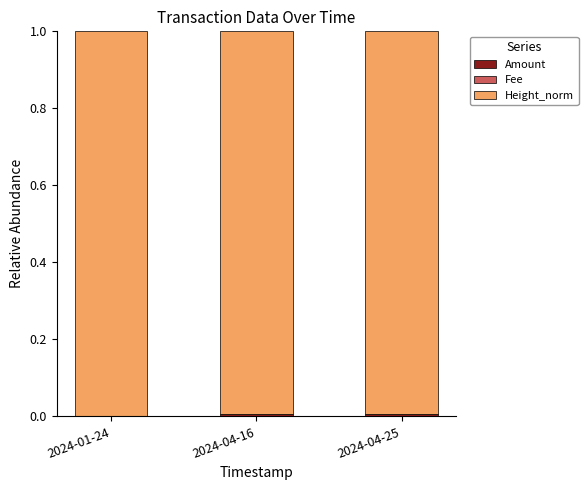

Between 2024-01-24 and 2024-04-25, which series saw the biggest shift?

Amount